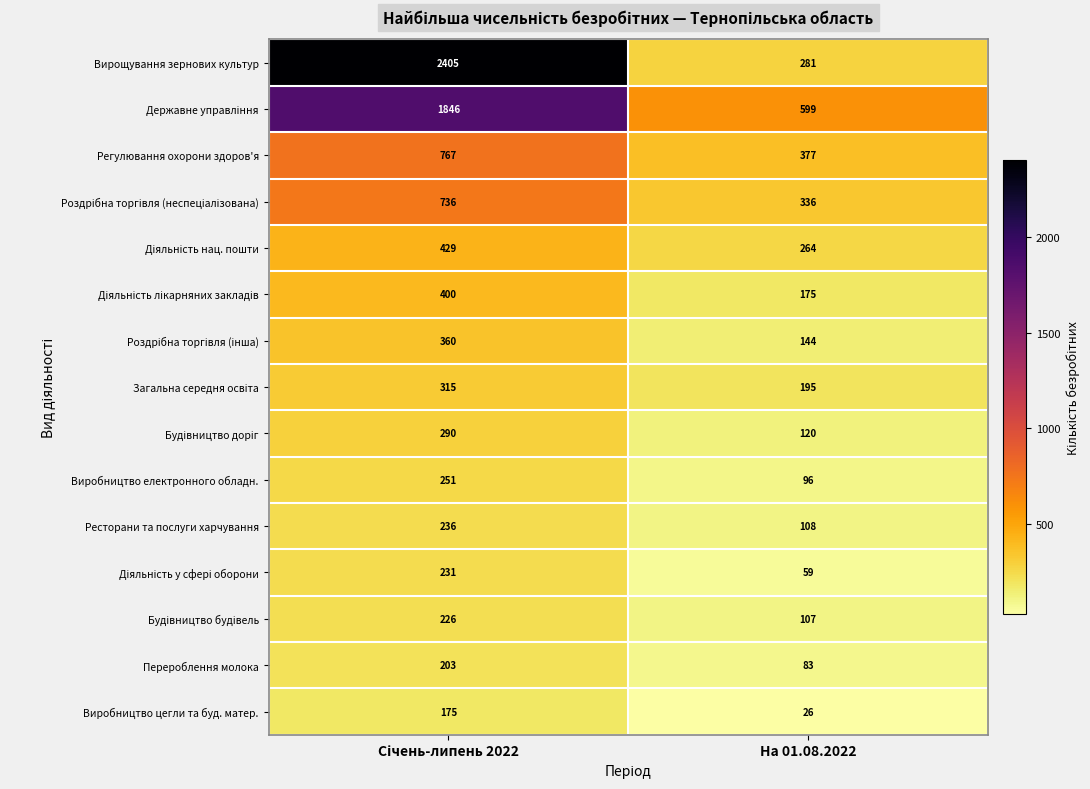

Which label corresponds to the smallest value in the chart?

На 01.08.2022